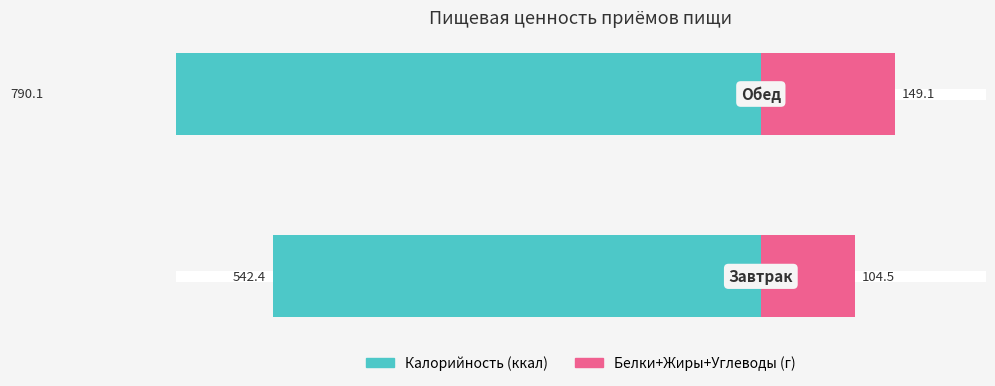

What are all the series names shown in the legend?

Калорийность (ккал), Белки+Жиры+Углеводы (г)